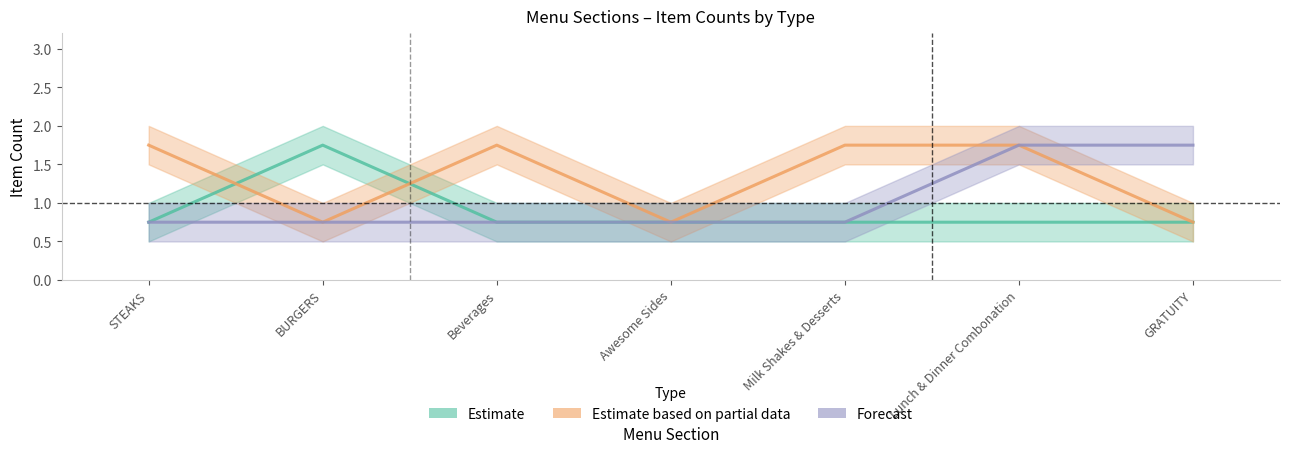

What is the label of the 2nd point from the left?

BURGERS